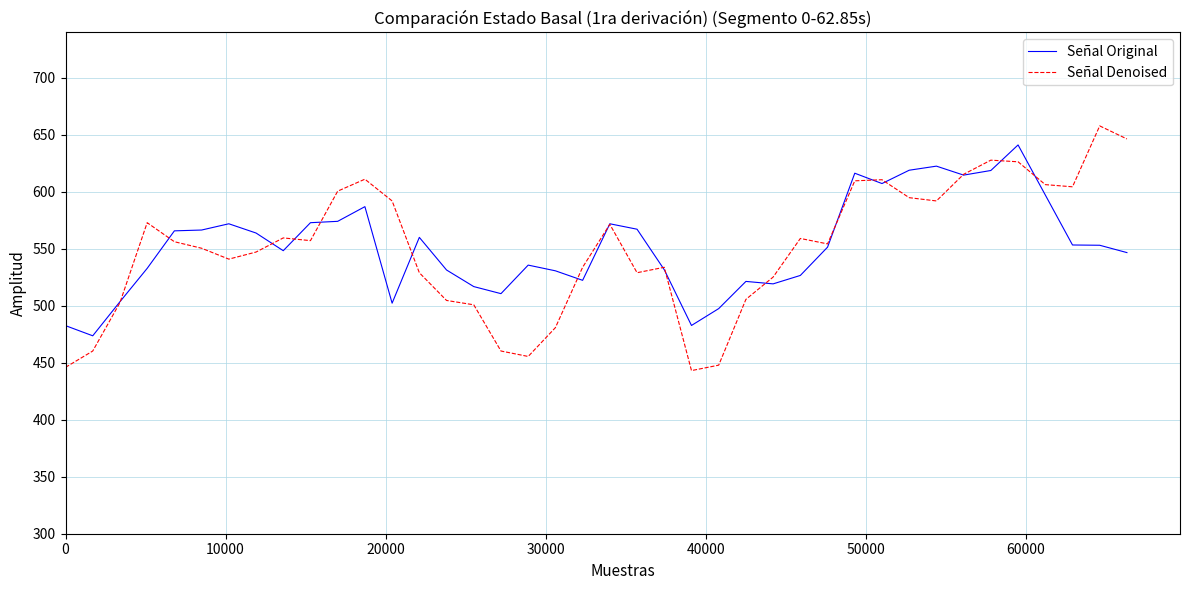

What is the difference between the second highest and second lowest values in the Señal Original series?

140.0